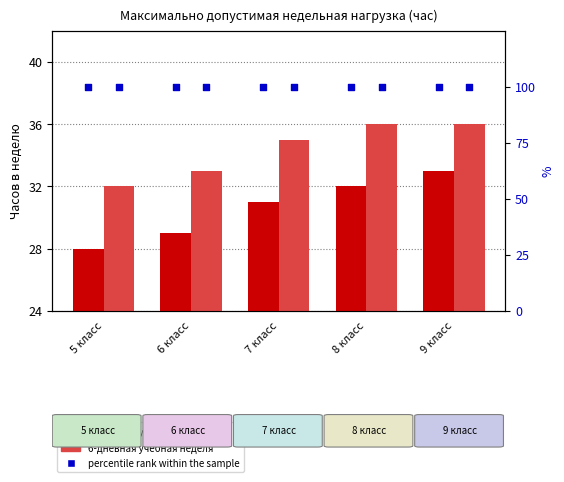

Which series has the largest total across all categories?

6-дневная